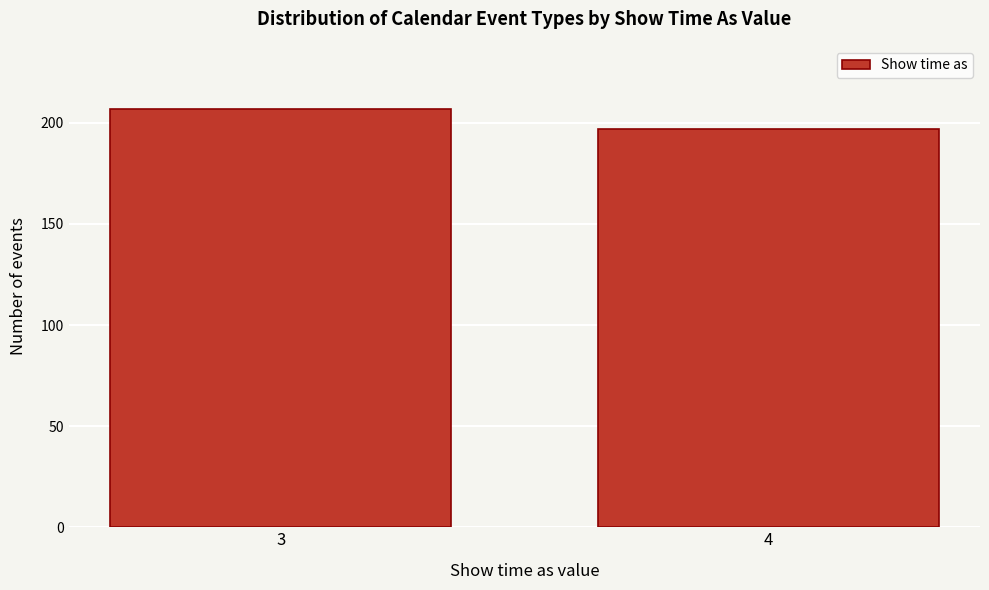

Reading left to right, extract all data points from this chart.

207	197